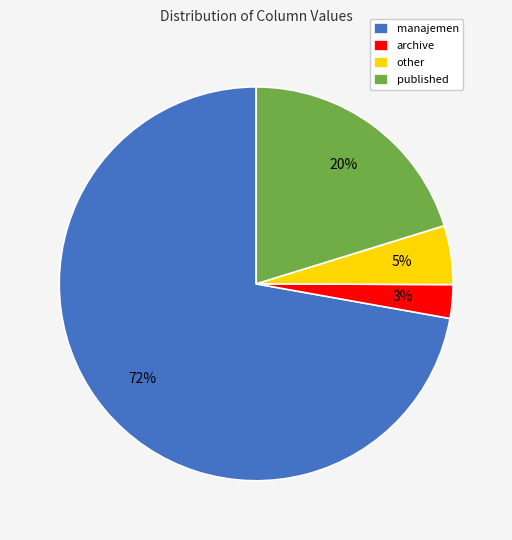

What is the smallest slice in the pie chart?

archive